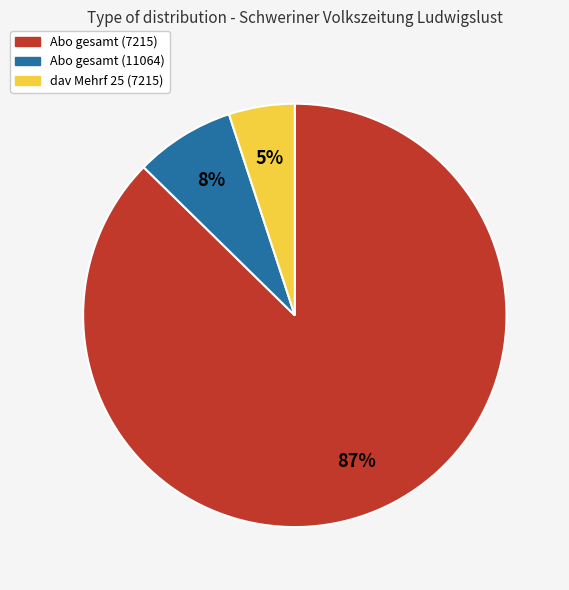

What percentage is the dav Mehrf 25 (7215) slice, to the nearest percent?

5%